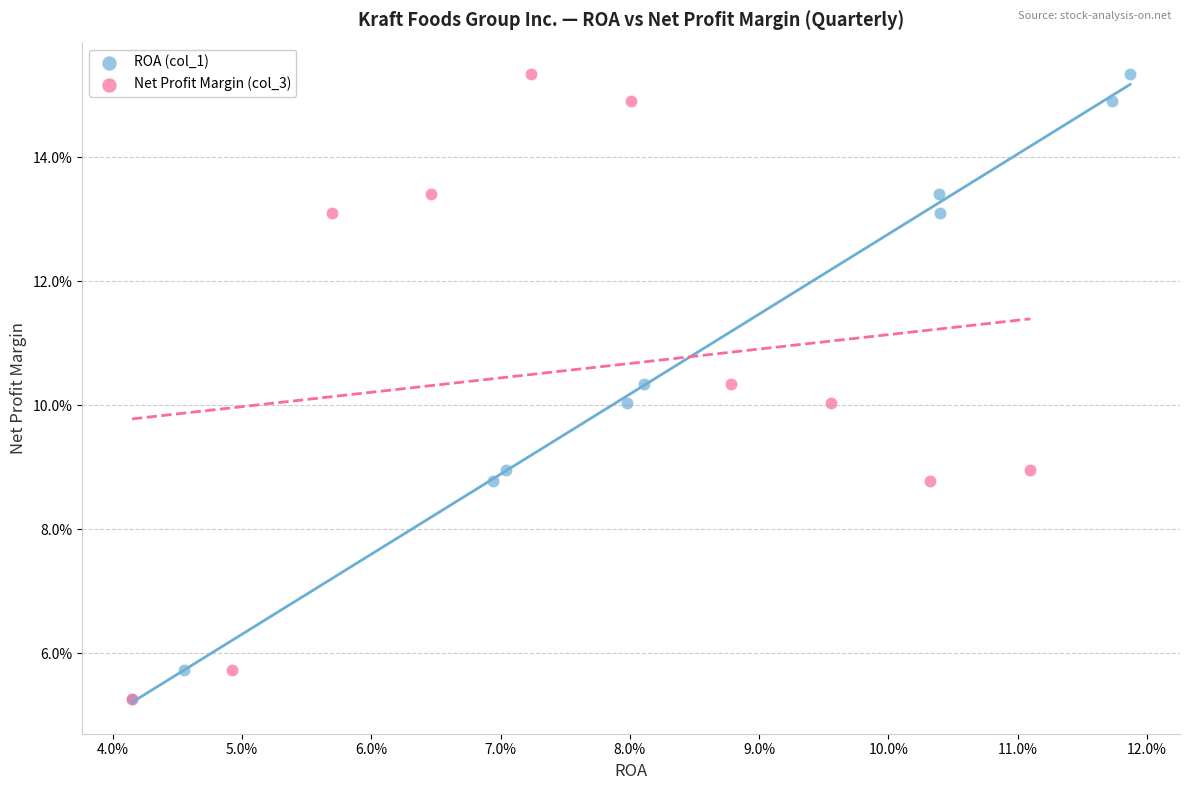

What are all the series names shown in the legend?

ROA (col_1), Net Profit Margin (col_3)